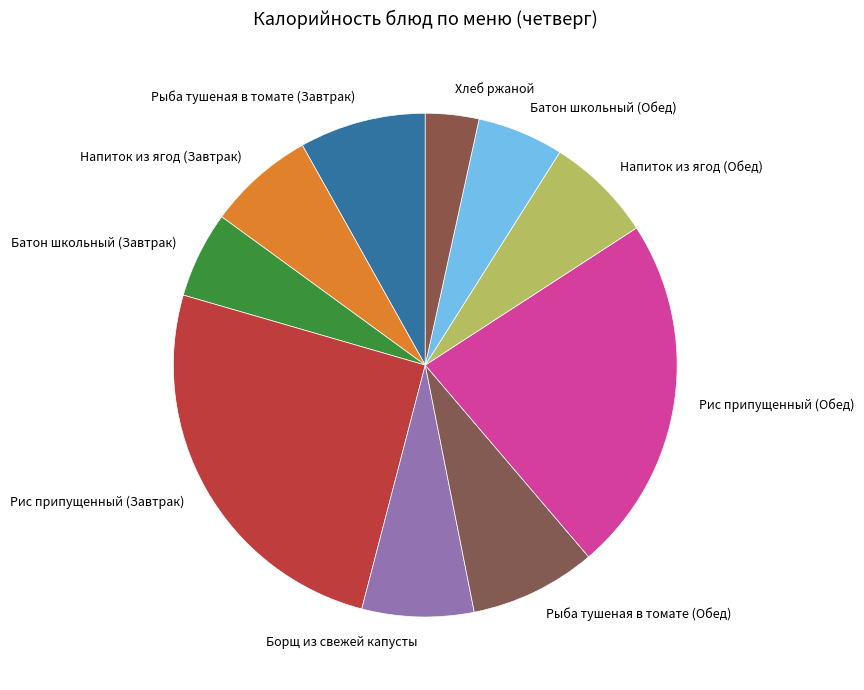

The Борщ из свежей капусты slice represents 17% of the pie. True or false?

False